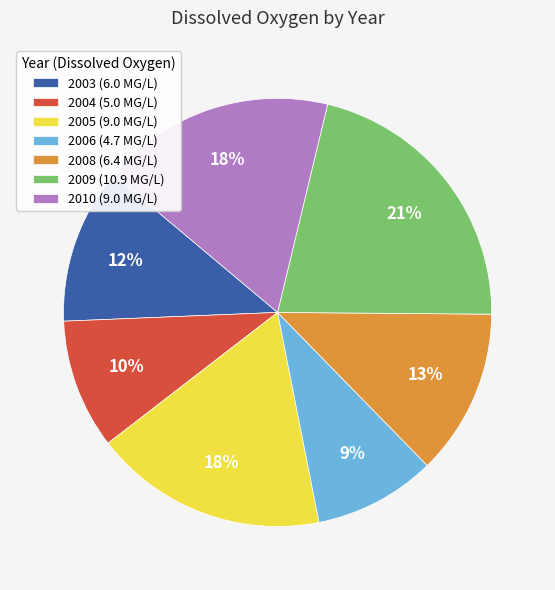

Combined, do 2005 (9.0 MG/L) and 2010 (9.0 MG/L) account for over 50%?

No